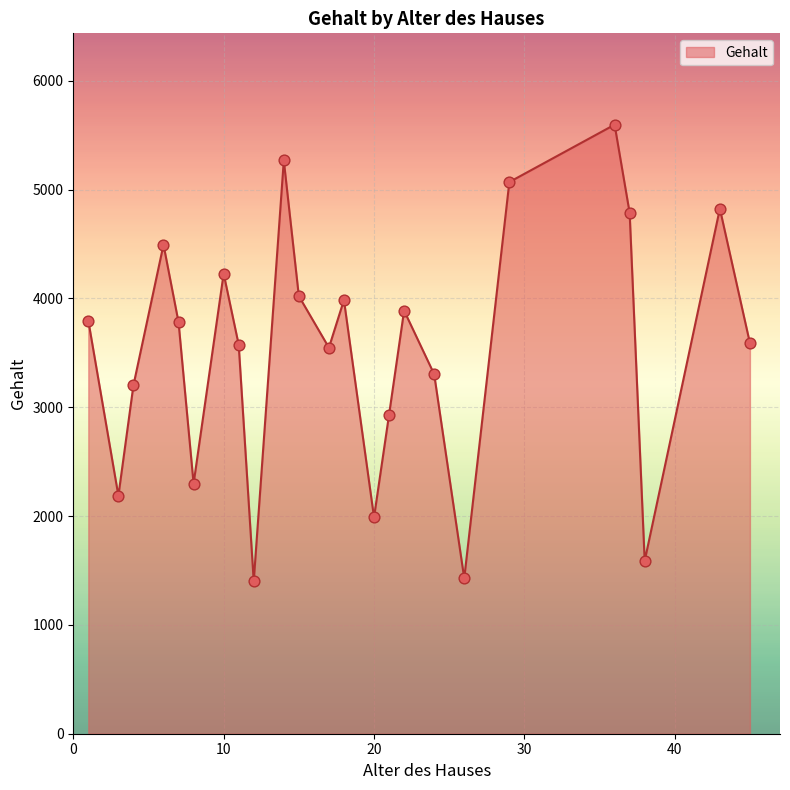

What is the smallest value displayed?

1400.0